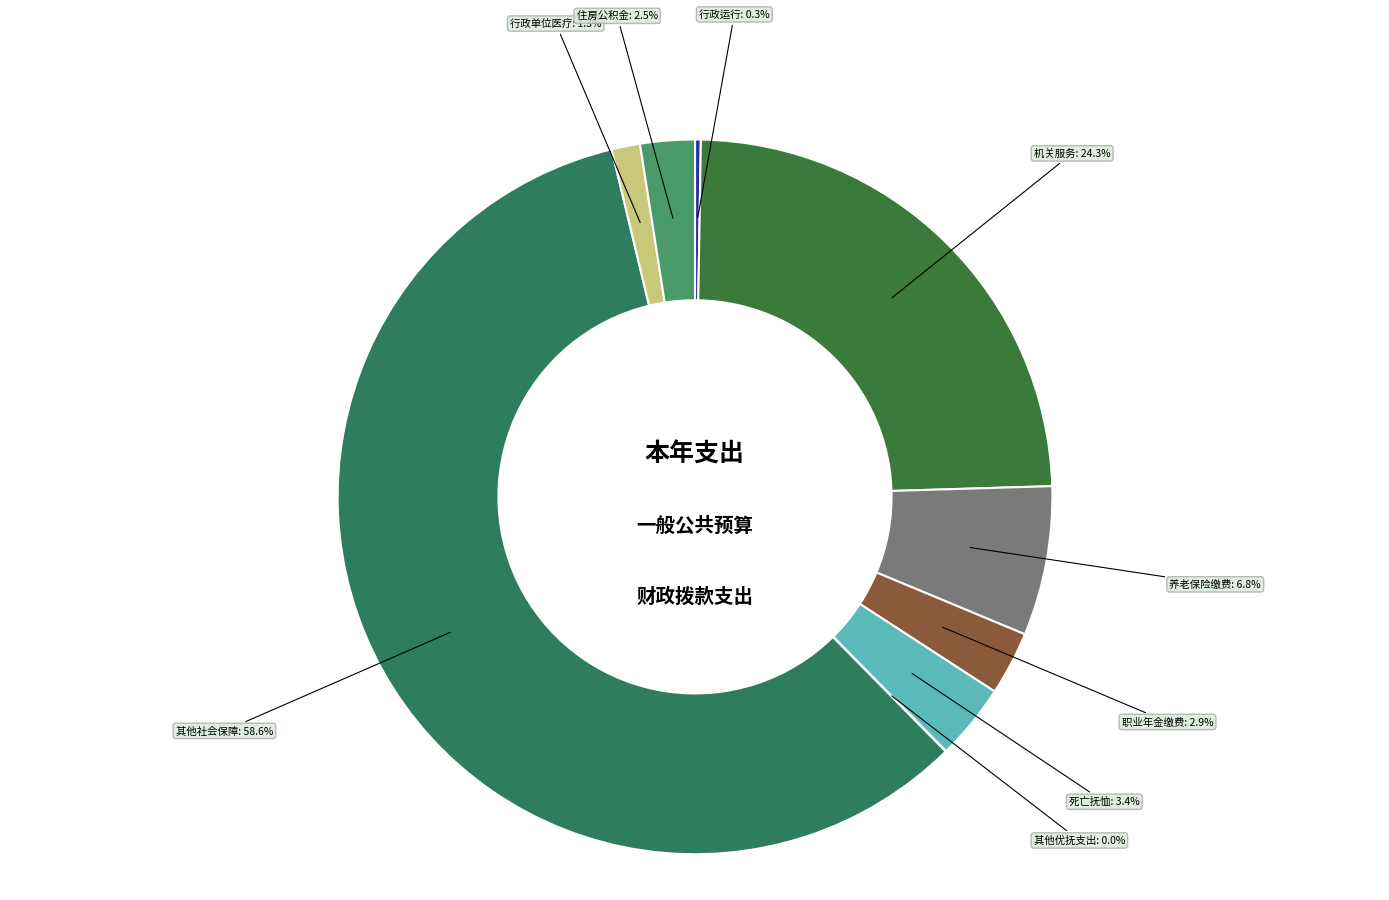

Which category has the biggest portion of the pie?

其他社会保障和就业支出